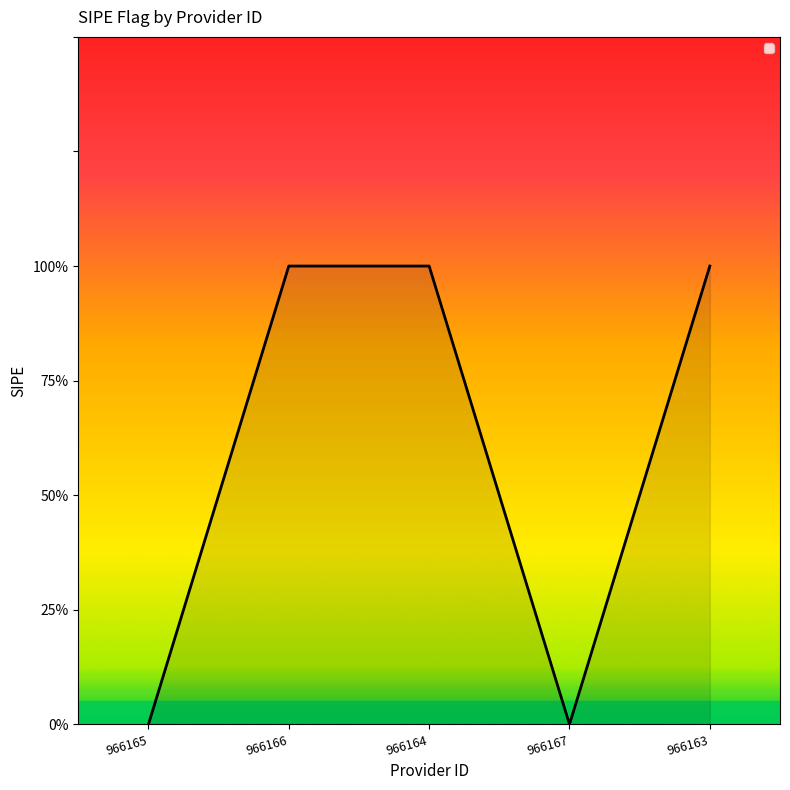

What is the change in value from 966165 to 966166?

+1